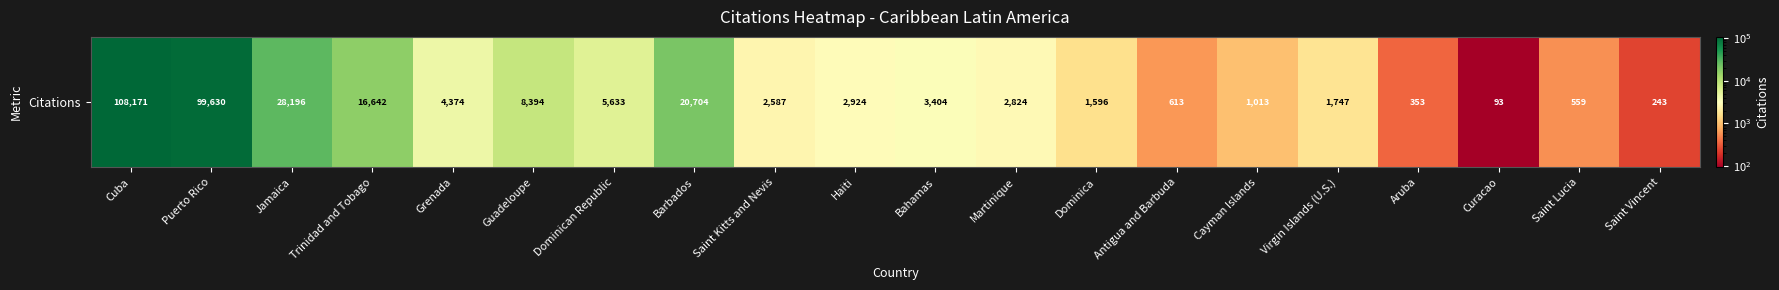

Reading left to right, extract all data points from this chart.

108171	99630	28196	16642	4374	8394	5633	20704	2587	2924	3404	2824	1596	613	1013	1747	353	93	559	243